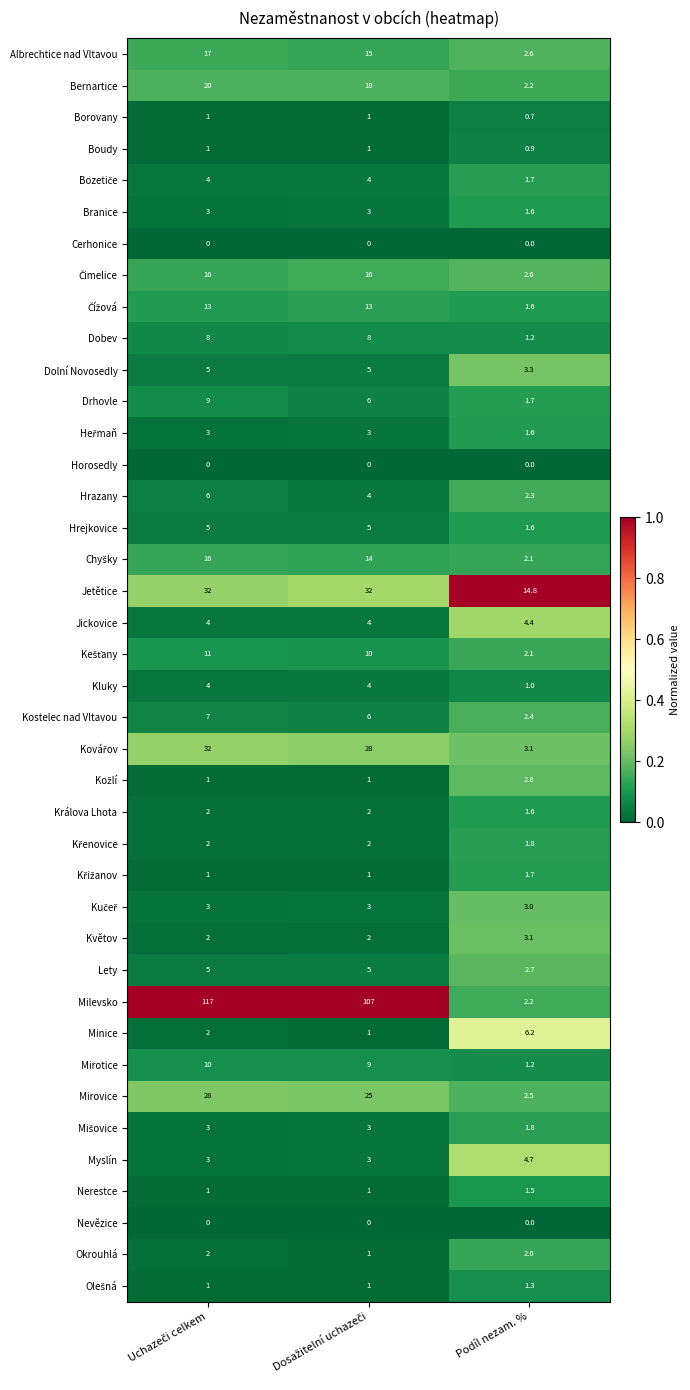

Count the Nerestce values in the range 1 to 2.

3